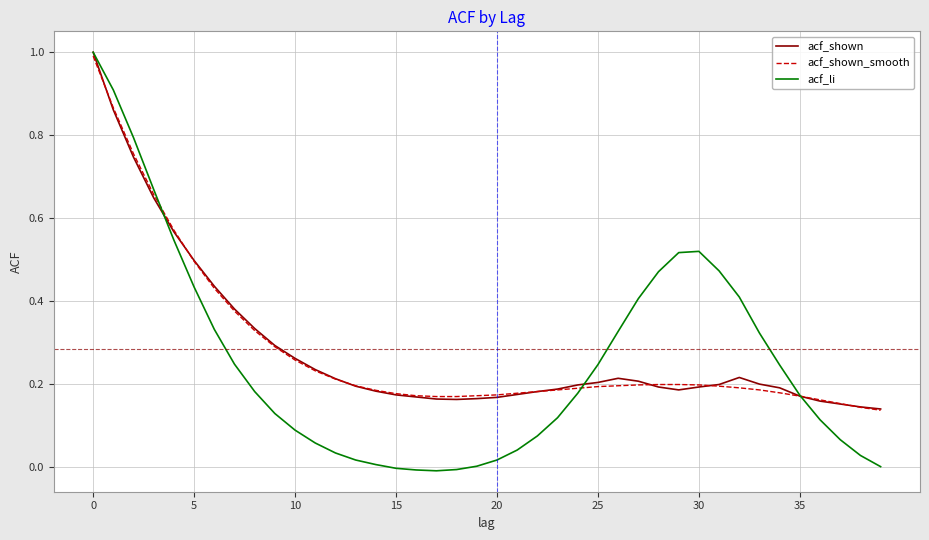

What is the maximum value shown in the chart?

1.0